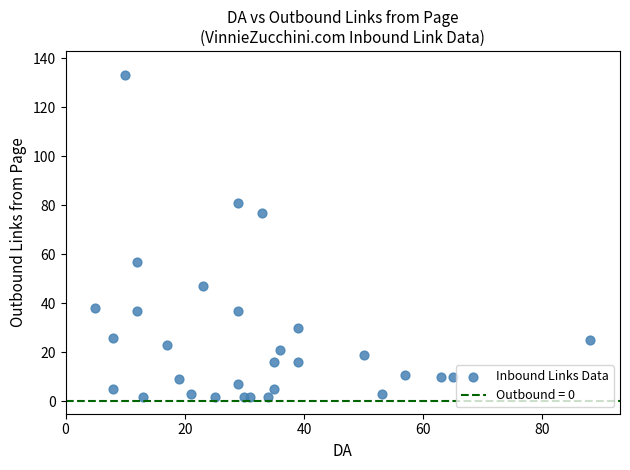

What is the range of Y values (max minus min)?

131